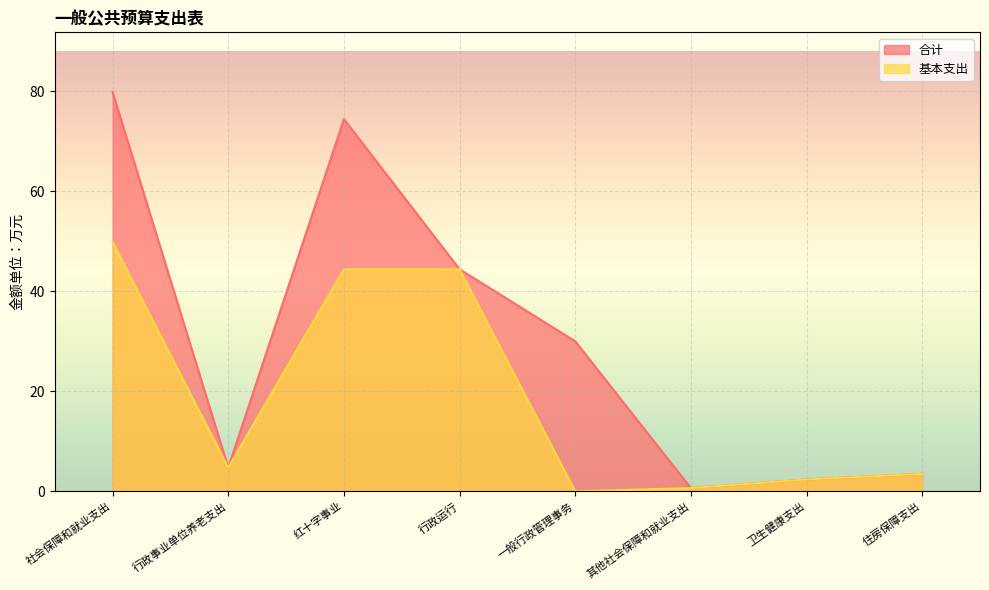

The 基本支出 series shows 59.2 at 行政运行. True or false?

False